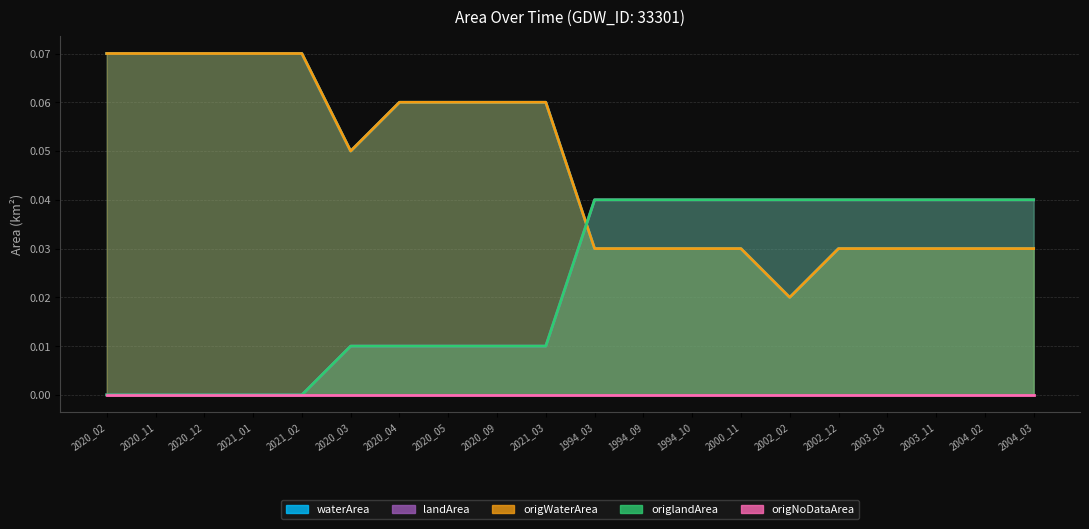

What position from the left is 2020_12?

3